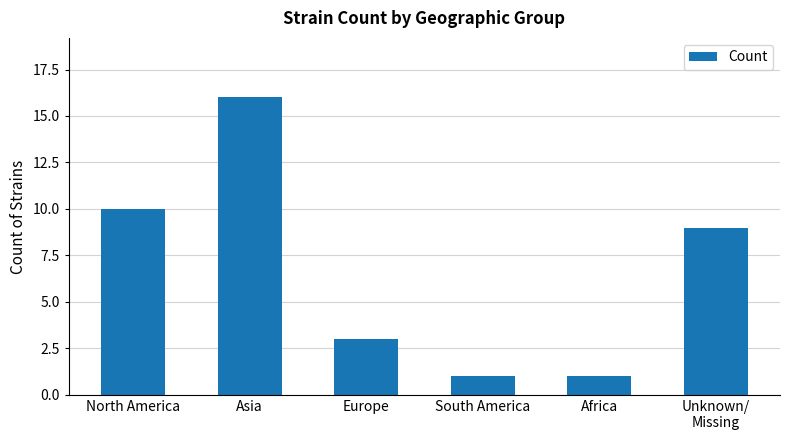

Reading left to right, list all the values displayed in this chart.

North America=10	Asia=16	Europe=3	South America=1	Africa=1	Unknown/
Missing=9